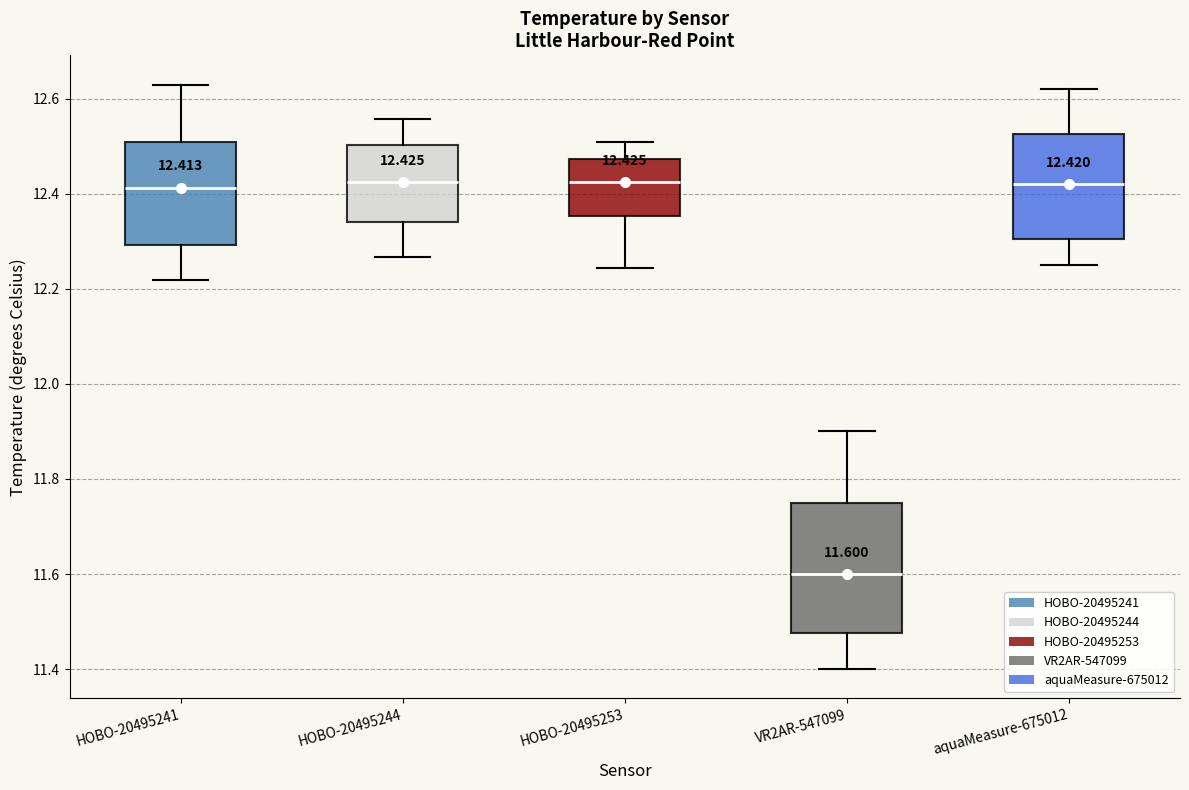

Which box is the tallest, from its lower edge to its upper edge?

VR2AR-547099